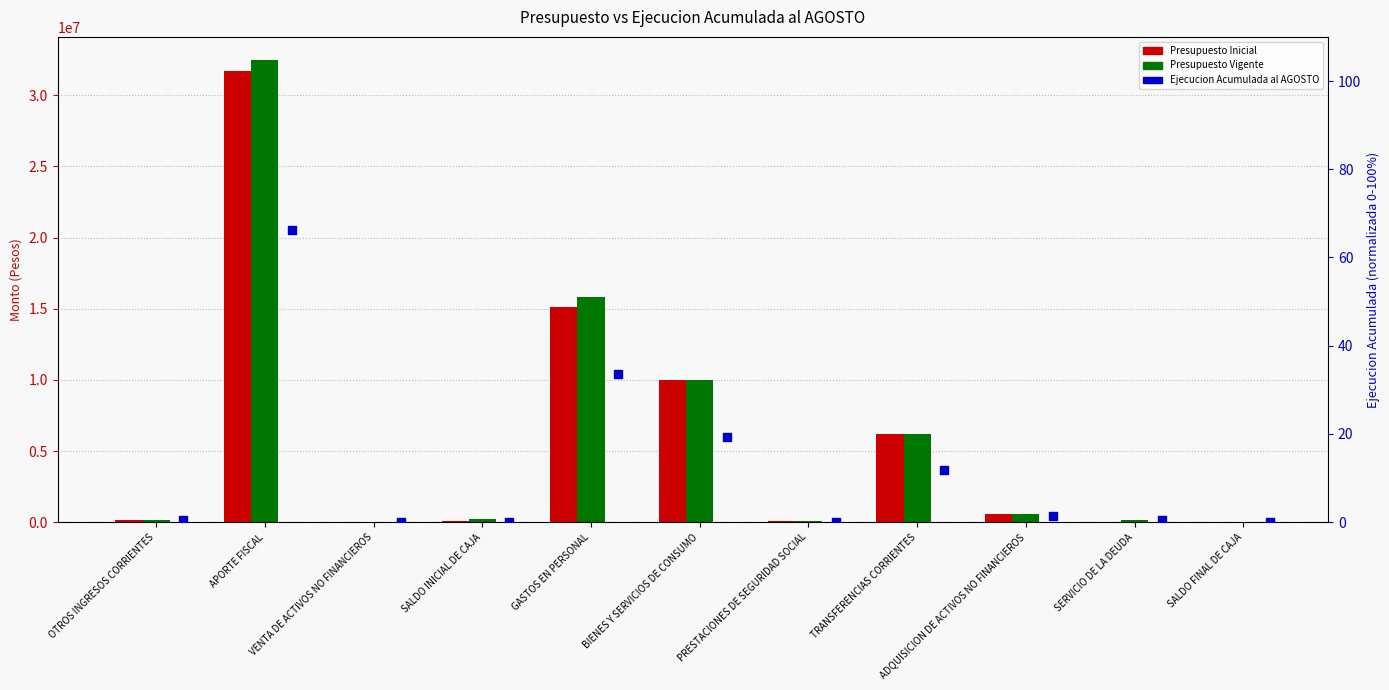

Which series has the widest spread of Y values?

Presupuesto Vigente